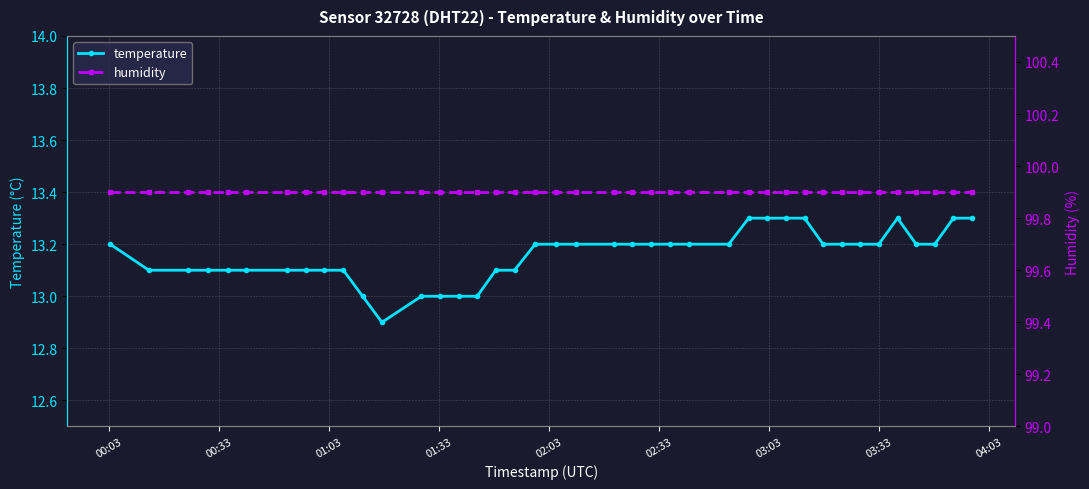

Reading left to right, list all the values displayed in this chart.

temperature: 13.2	13.1	13.1	13.1	13.1	13.1	13.1	13.1	13.1	13.1	13.0	12.9	13.0	13.0	13.0	13.0	13.1	13.1	13.2	13.2	13.2	13.2	13.2	13.2	13.2	13.2	13.2	13.3	13.3	13.3	13.3	13.2	13.2	13.2	13.2	13.3	13.2	13.2	13.3	13.3
humidity: 99.9	99.9	99.9	99.9	99.9	99.9	99.9	99.9	99.9	99.9	99.9	99.9	99.9	99.9	99.9	99.9	99.9	99.9	99.9	99.9	99.9	99.9	99.9	99.9	99.9	99.9	99.9	99.9	99.9	99.9	99.9	99.9	99.9	99.9	99.9	99.9	99.9	99.9	99.9	99.9